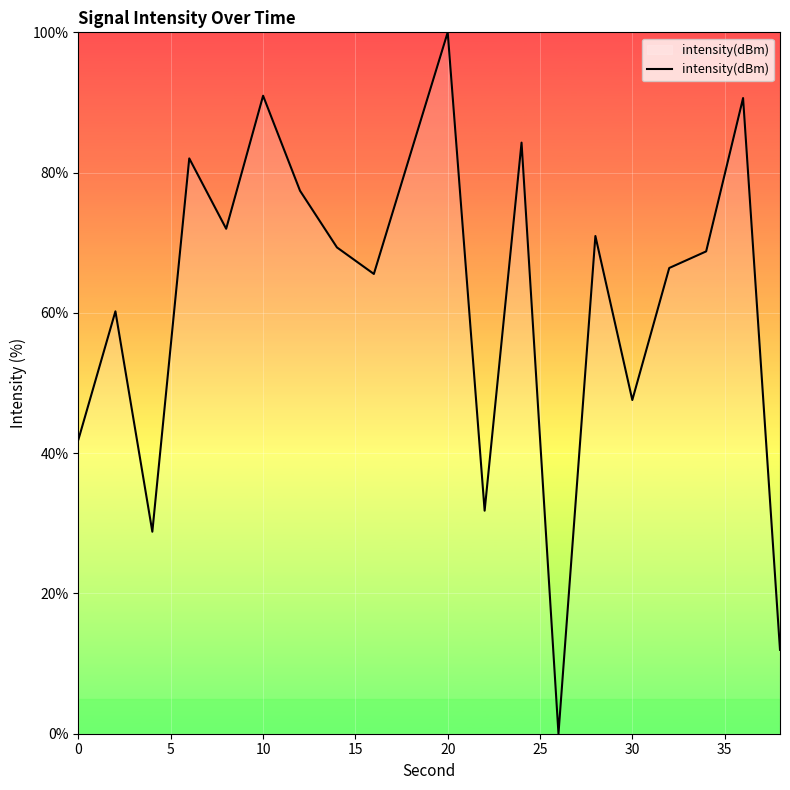

Does the chart display data point markers on the line(s)?

No